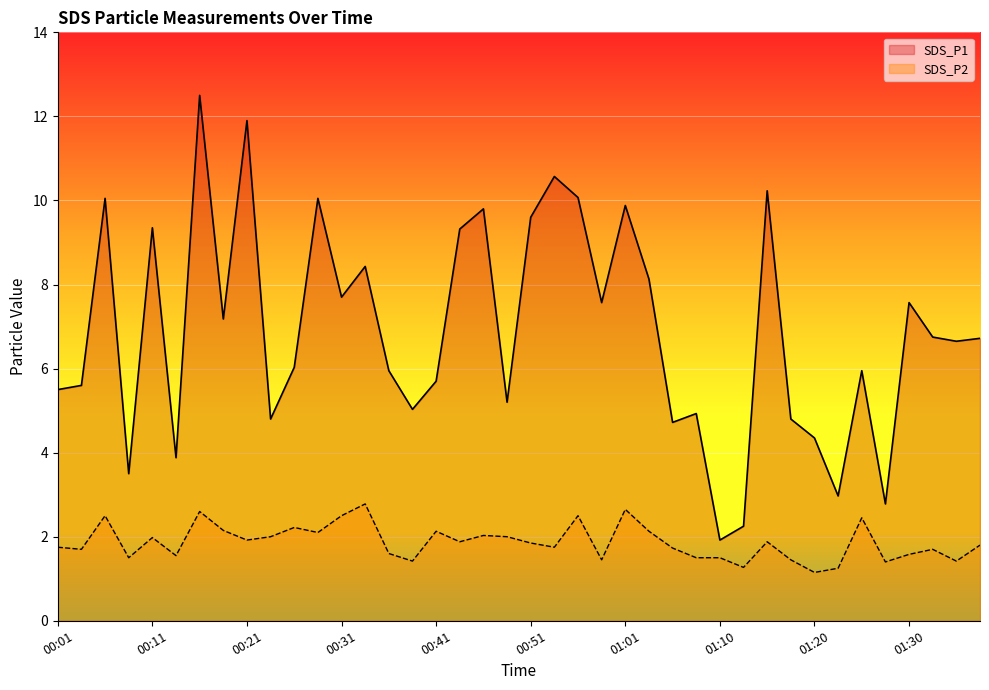

Which series has the widest spread of values?

SDS_P1